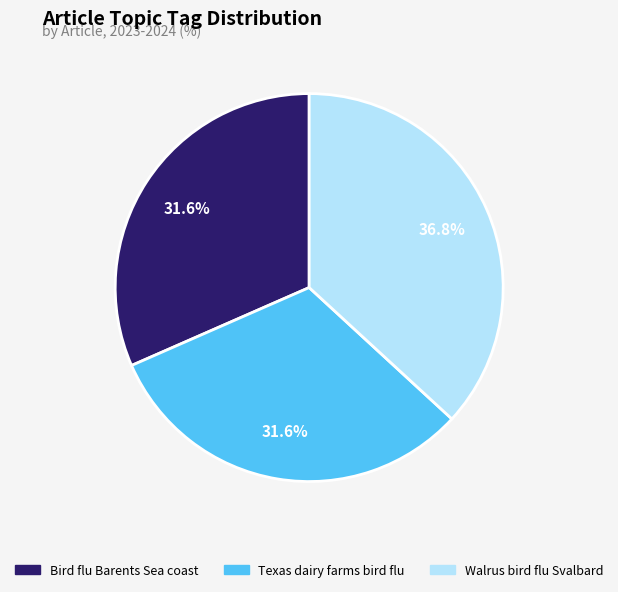

Is there any slice that represents more than half of the pie?

No